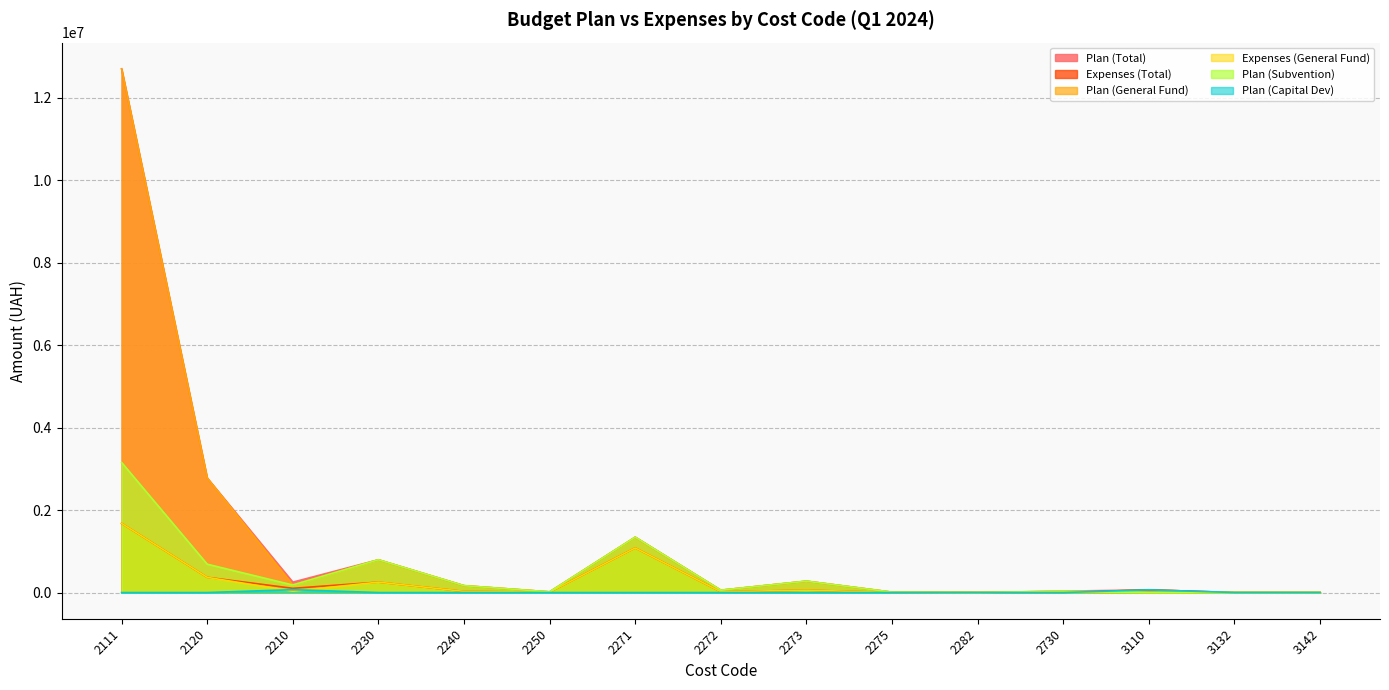

Does the chart have visible grid lines?

Yes